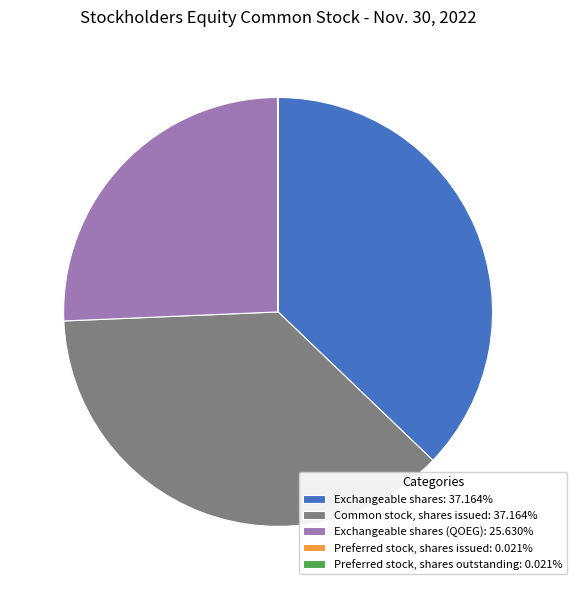

Is there any slice that represents more than half of the pie?

No